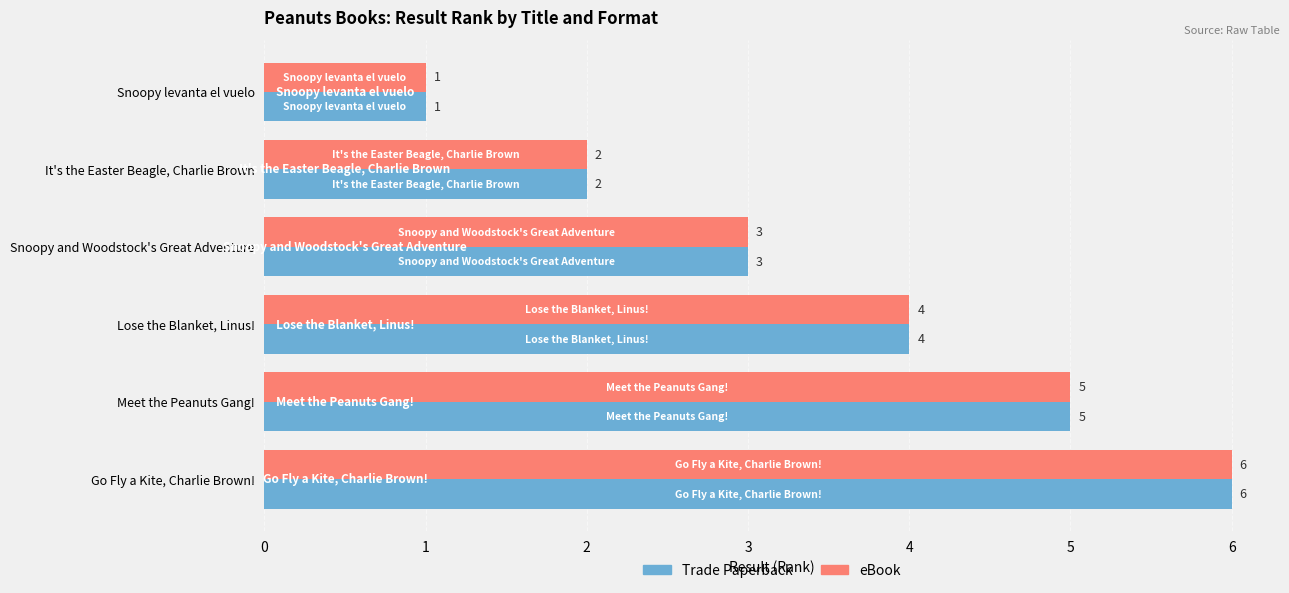

Count the Trade Paperback values in the range 2 to 5.

4